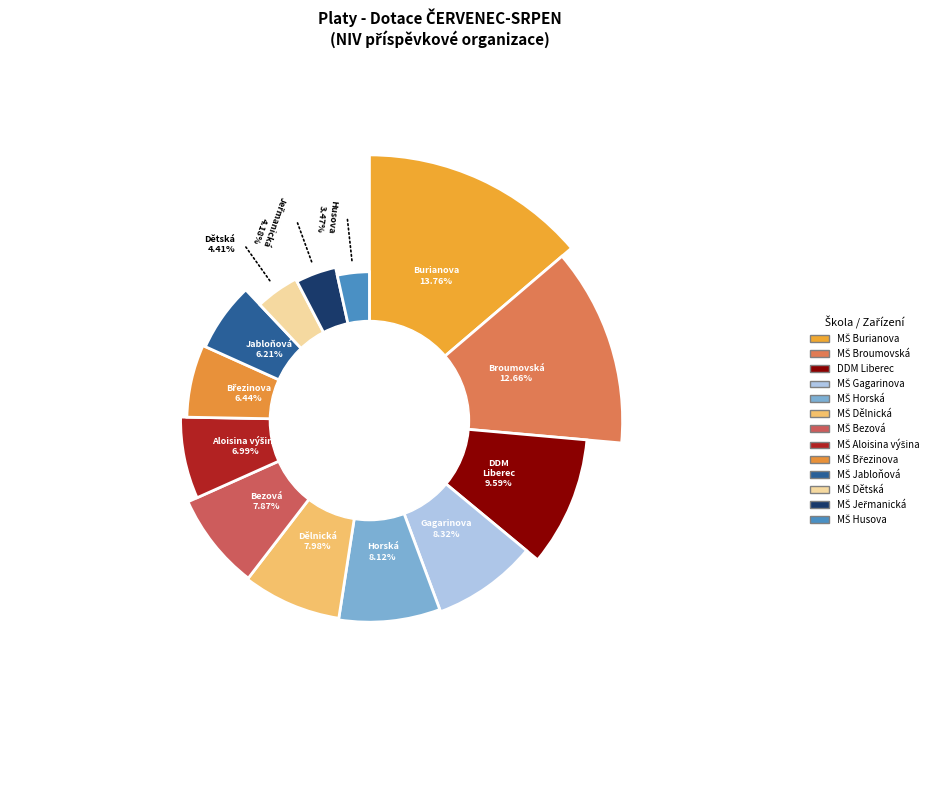

To the nearest percent, what is the average slice percentage?

8%